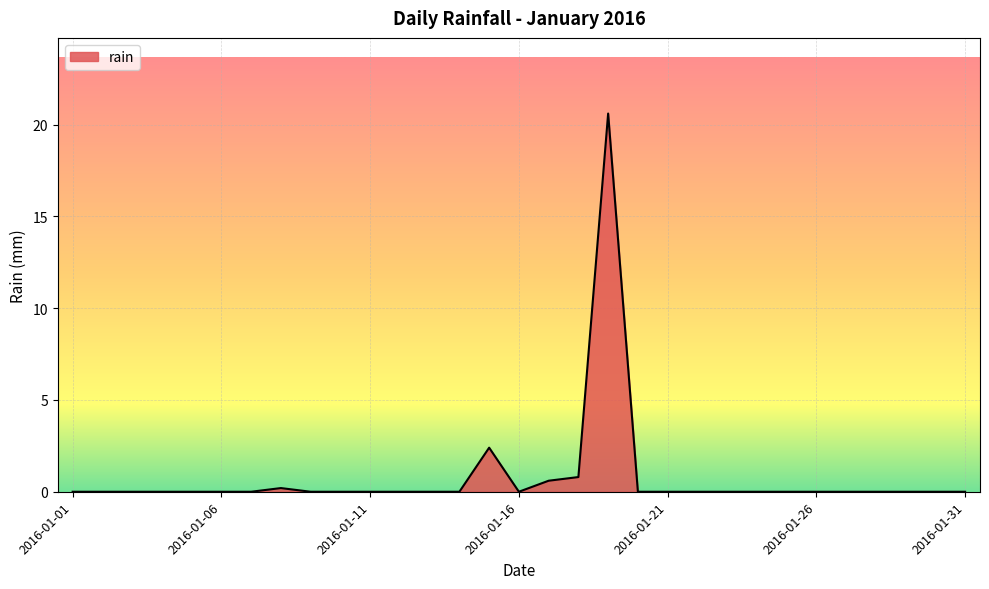

What is the difference between the maximum and minimum values?

20.6